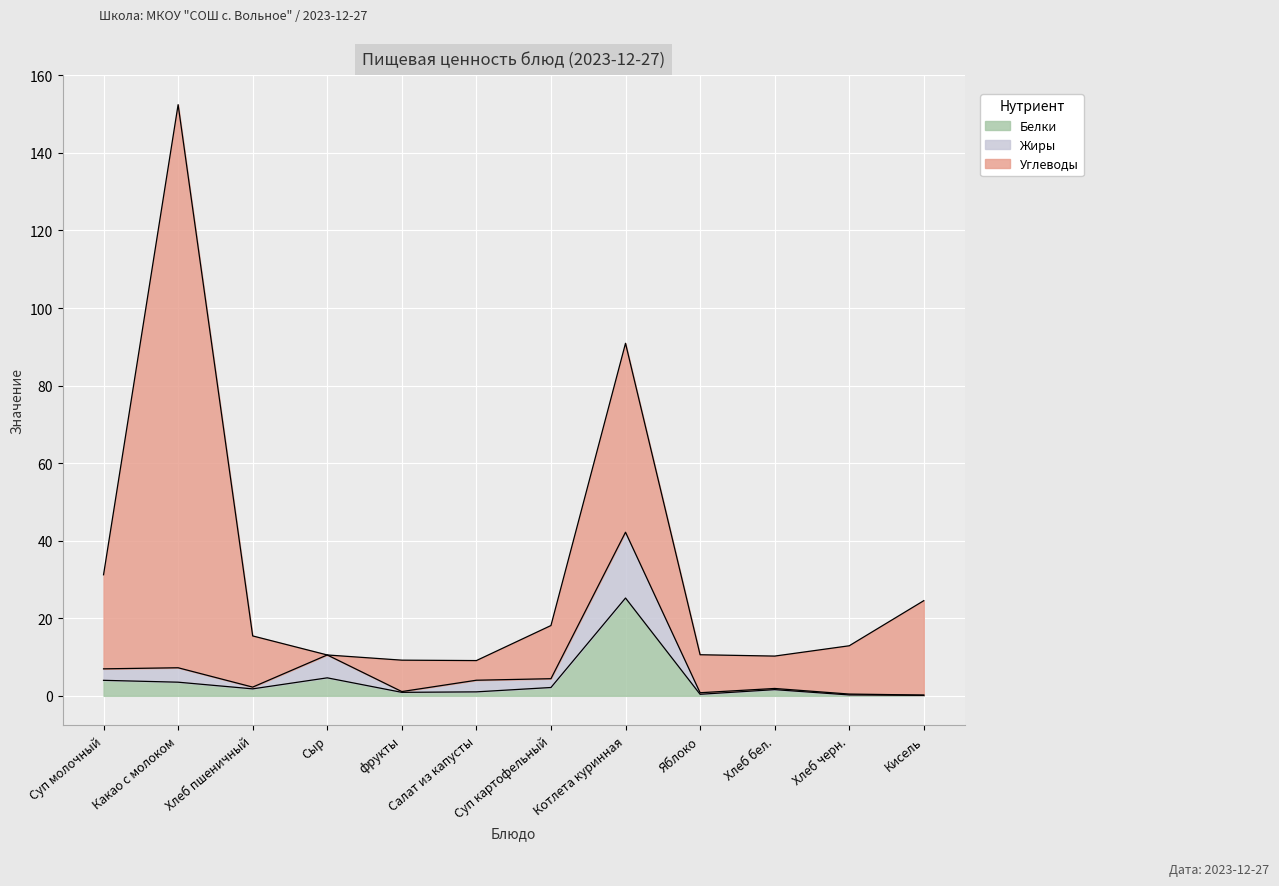

What is the value of the Жиры point at the 1st from the left?

7.0